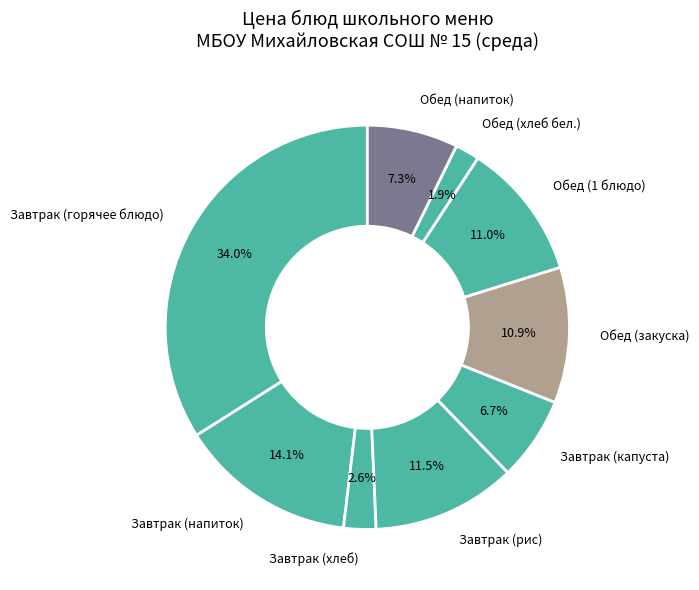

Count the number of slices in the pie.

9